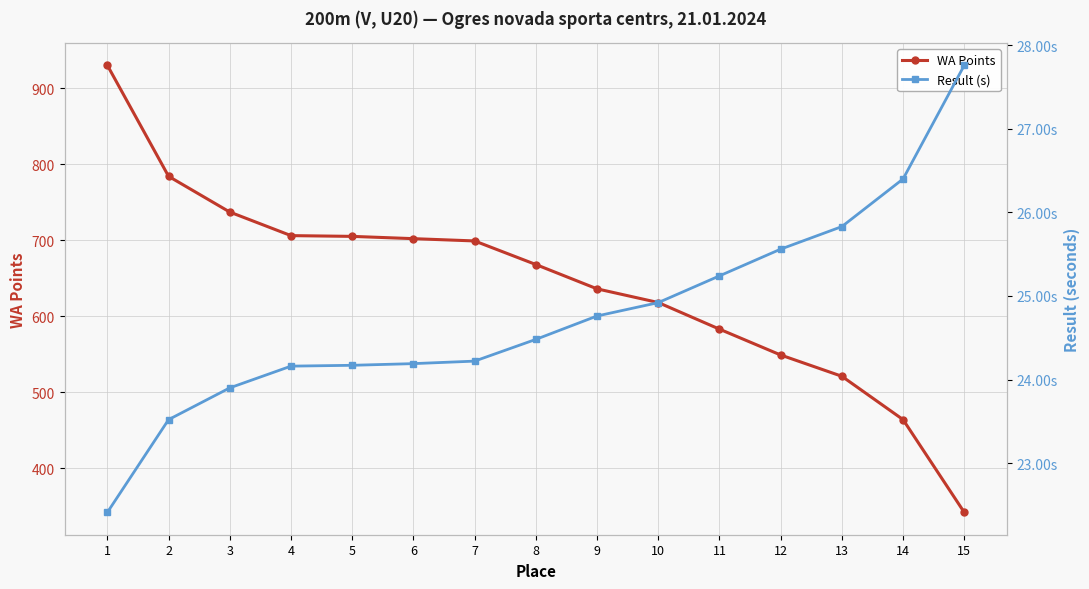

True or false: Result (s) has more than 2 points higher than both neighbors.

False